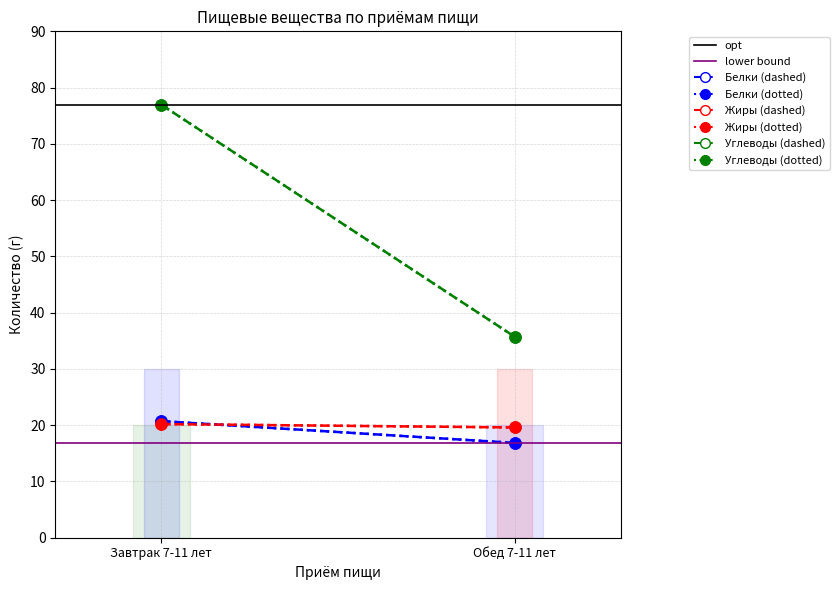

Reading left to right, what are all the values shown in this chart?

Белки: 20.7	16.9
Жиры: 20.2	19.6
Углеводы: 77.0	35.7